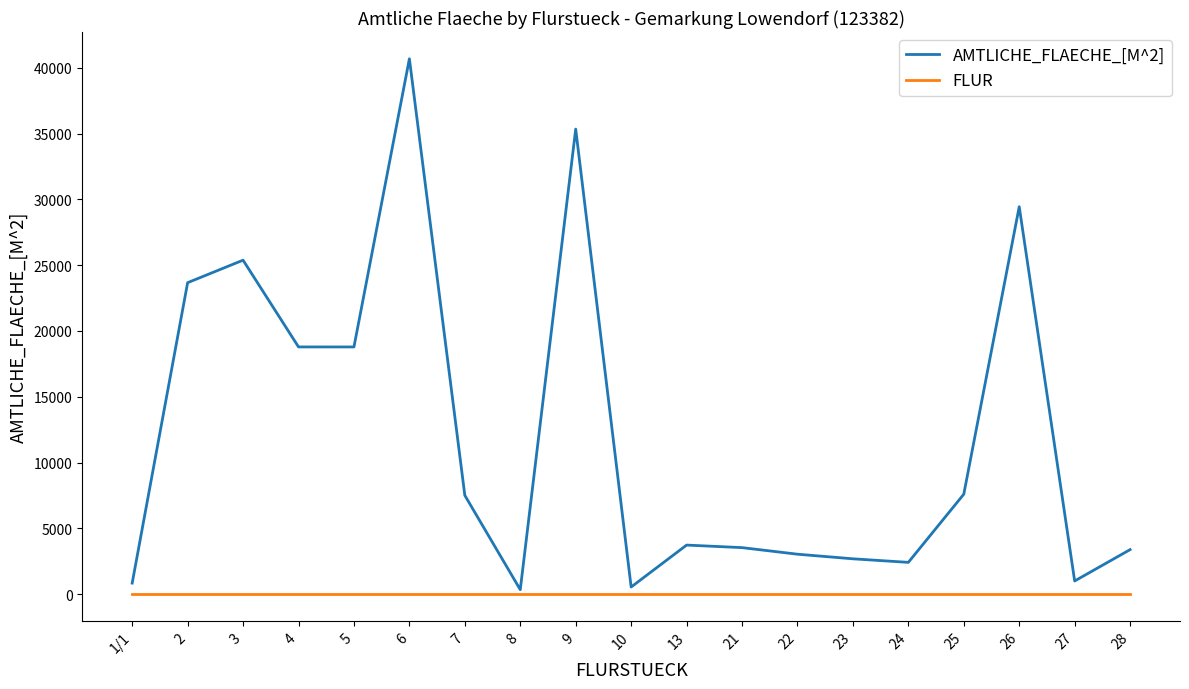

Rank the series by their maximum value, from lowest to highest.

FLUR, AMTLICHE_FLAECHE_[M^2]